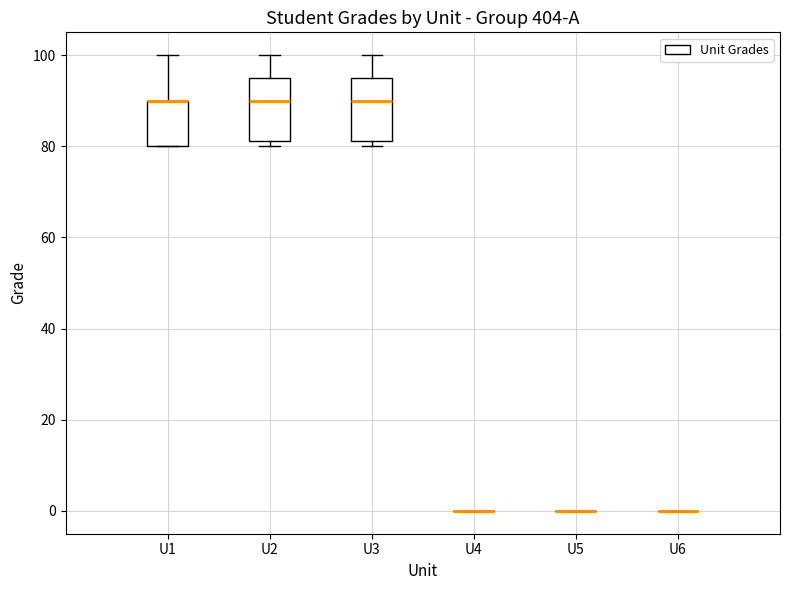

Reading left to right, transcribe this box plot: for each box, give where its median line is, the range the box spans, and where its two whiskers end, as read against the y-axis. The values are not printed on the chart, so give them approximately, as read against the axis.

U1: median 90 (drawn on the box's upper edge), box 80 to 90, whiskers 80 to 100
U2: median 90, box 82 to 96, whiskers 80 to 100
U3: median 90, box 82 to 96, whiskers 80 to 100
U4: box collapsed to a line at 0, whiskers 0 to 0
U5: box collapsed to a line at 0, whiskers 0 to 0
U6: box collapsed to a line at 0, whiskers 0 to 0